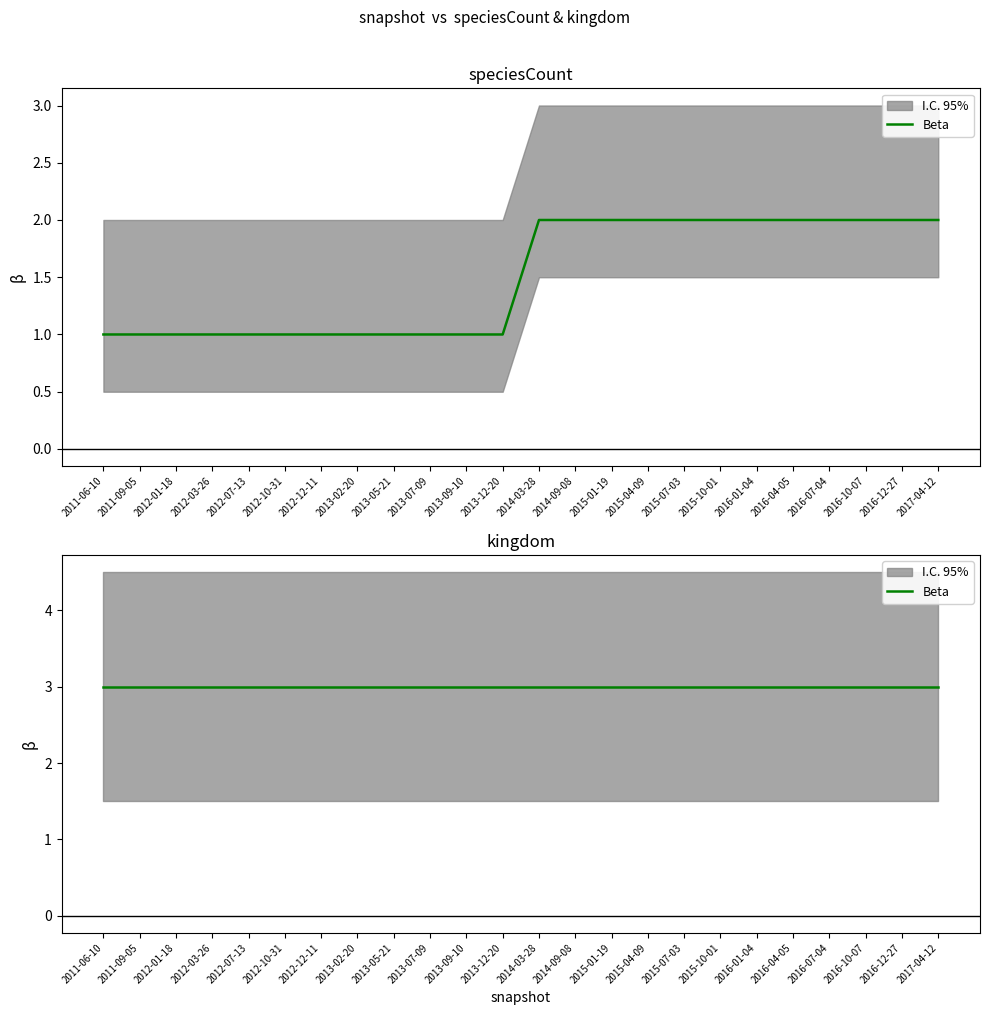

List the labels in order of value, largest first.

2014-03-28, 2014-09-08, 2015-01-19, 2015-04-09, 2015-07-03, 2015-10-01, 2016-01-04, 2016-04-05, 2016-07-04, 2016-10-07, 2016-12-27, 2017-04-12, 2011-06-10, 2011-09-05, 2012-01-18, 2012-03-26, 2012-07-13, 2012-10-31, 2012-12-11, 2013-02-20, 2013-05-21, 2013-07-09, 2013-09-10, 2013-12-20